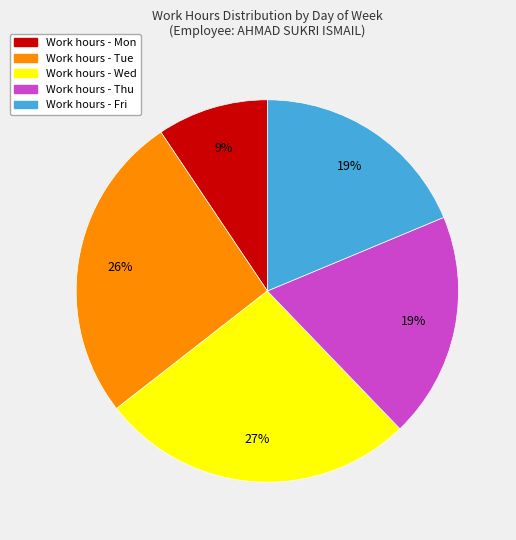

Does any single category account for the majority?

No